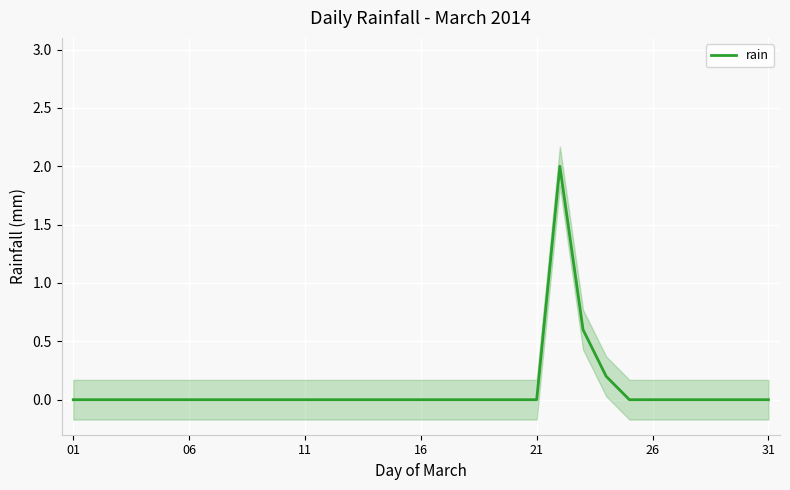

How many distinct data groups are displayed?

1